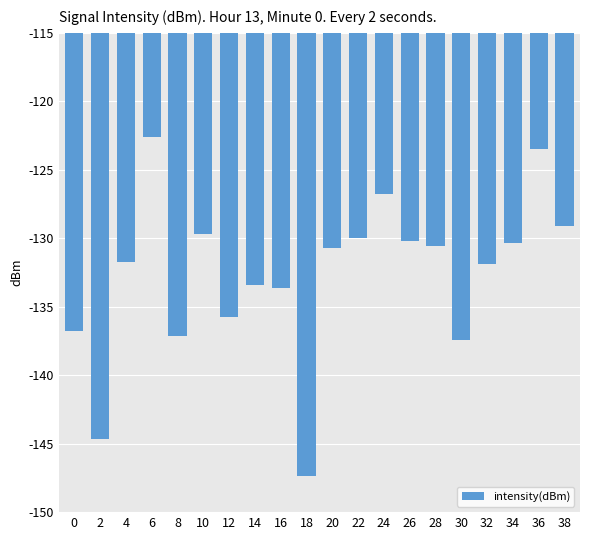

What is the change in value from 26 to 28?

-0.4